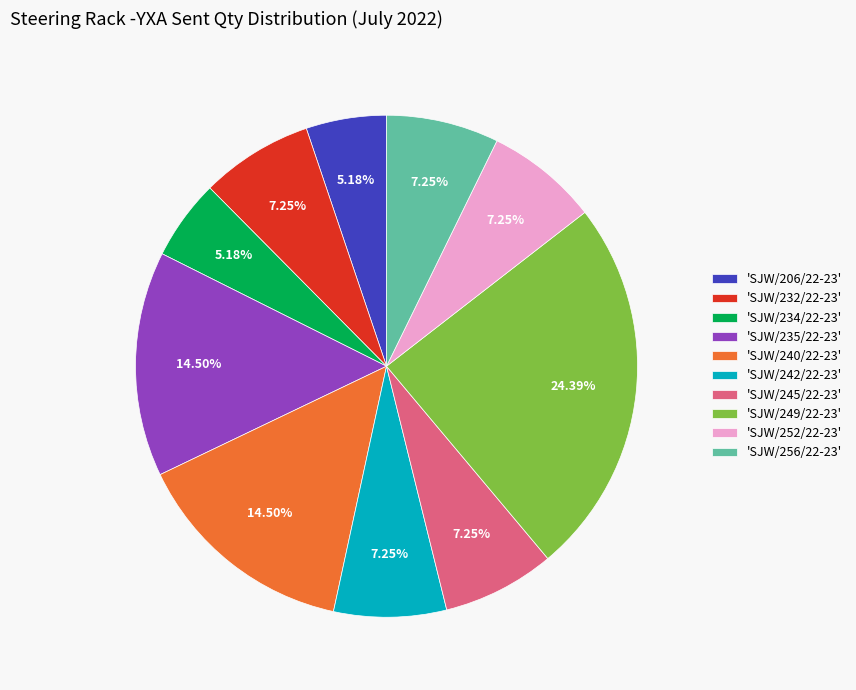

Is there a majority slice in this chart?

No